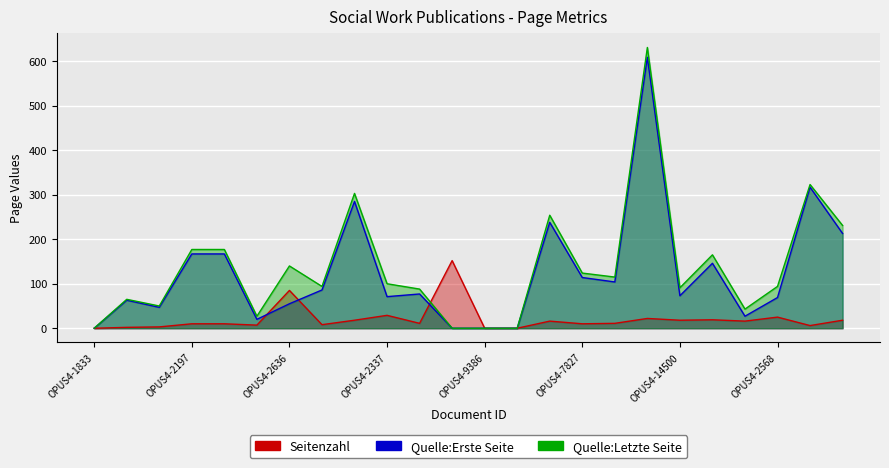

Reading left to right, extract all data points from this chart.

Seitenzahl: 0	2	3	10	10	7	85	8	18	29	11	152	0	0	16	10	11	22	18	19	16	25	6	18
Quelle:Erste Seite: 0	63	47	167	167	20	55	86	285	71	77	0	0	0	238	114	104	609	73	146	27	69	317	213
Quelle:Letzte Seite: 0	65	50	177	177	27	140	94	303	100	88	0	0	0	254	124	115	631	91	165	43	94	323	231